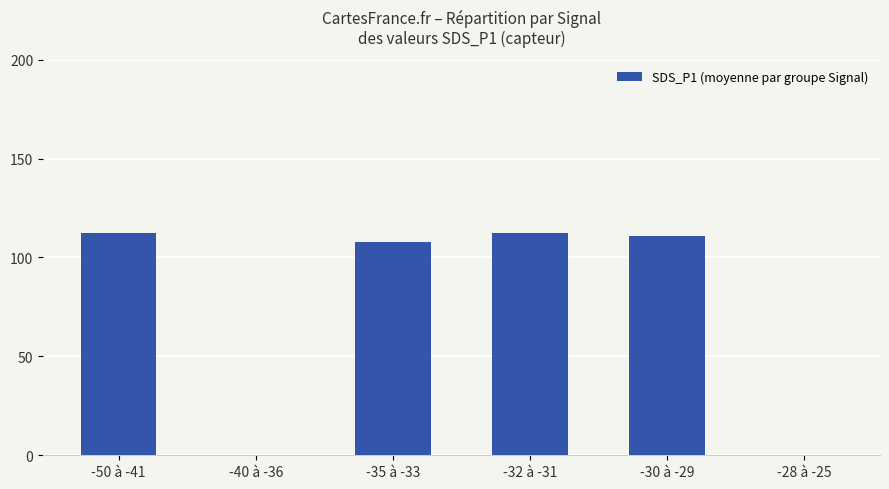

What is the greatest value displayed?

112.5